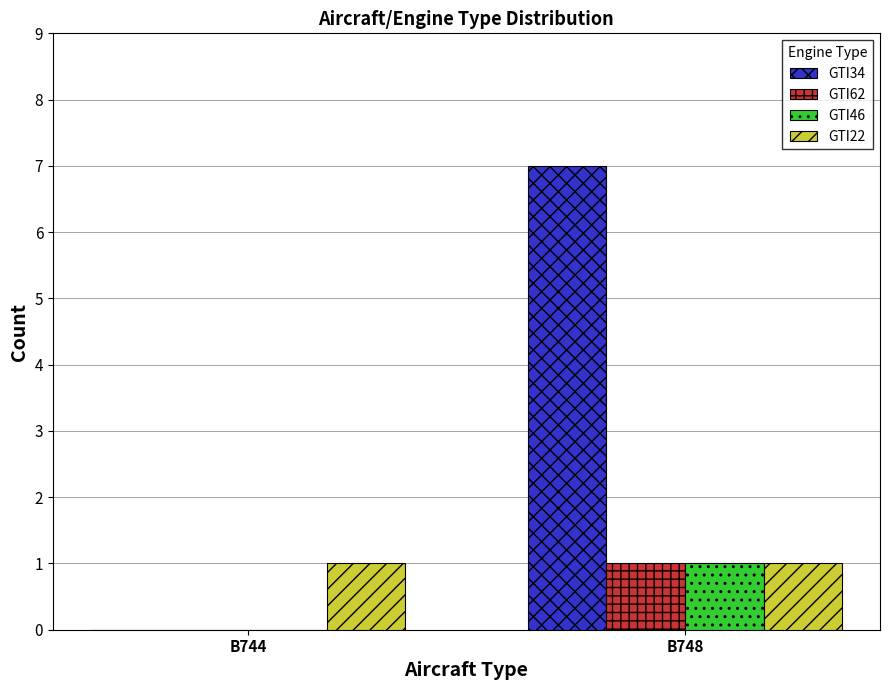

How many data points does each series have?

2